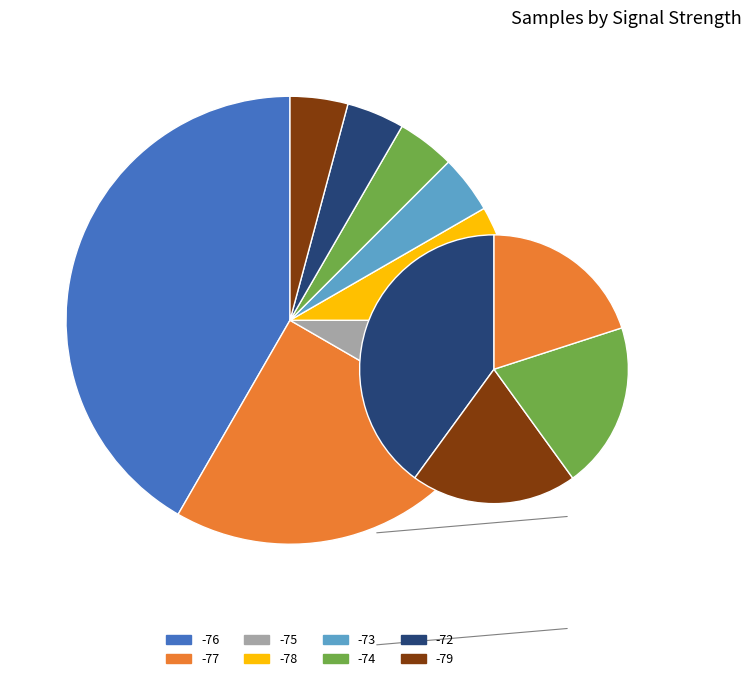

Do -76 and -77 together represent more than half of the pie?

No